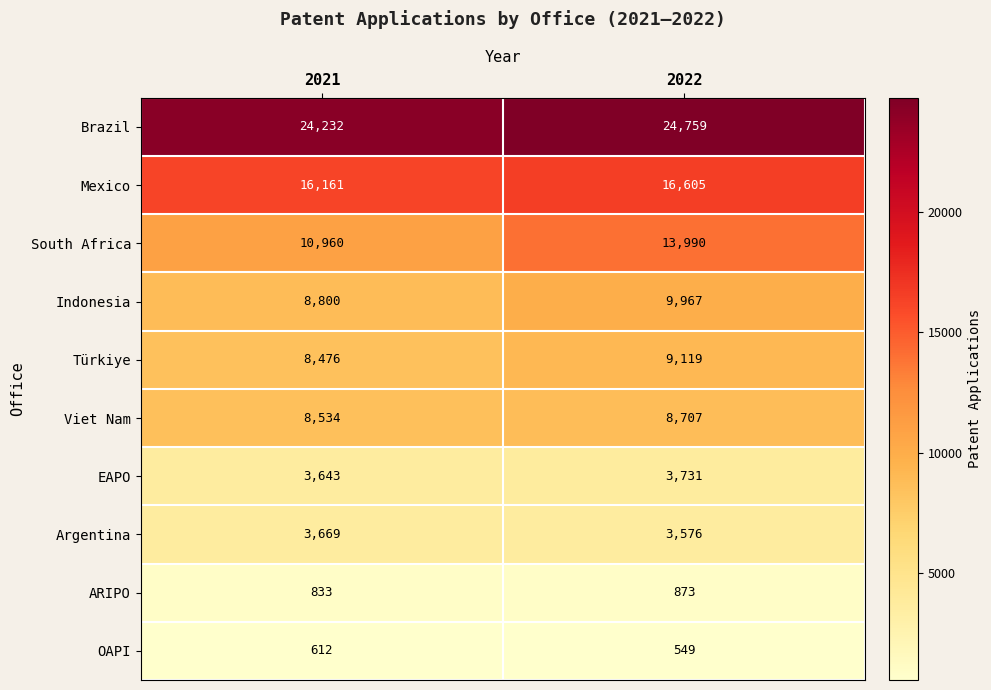

What is the difference between the highest and lowest values at 2021?

23620